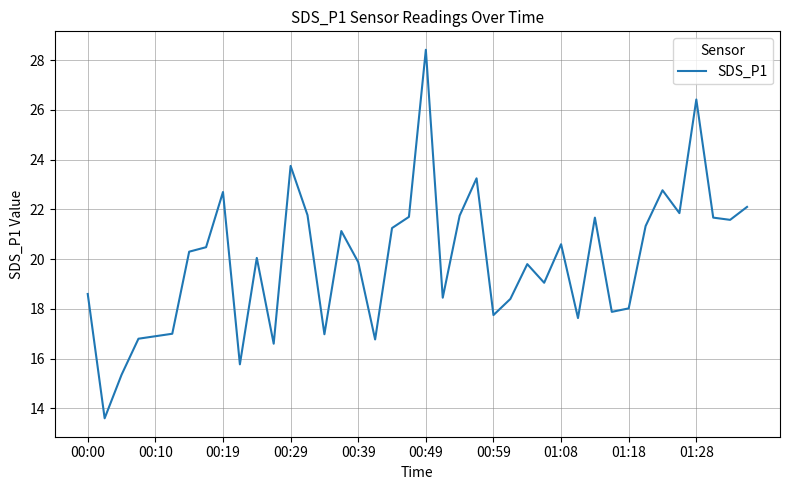

What is the maximum value shown in the chart?

28.4